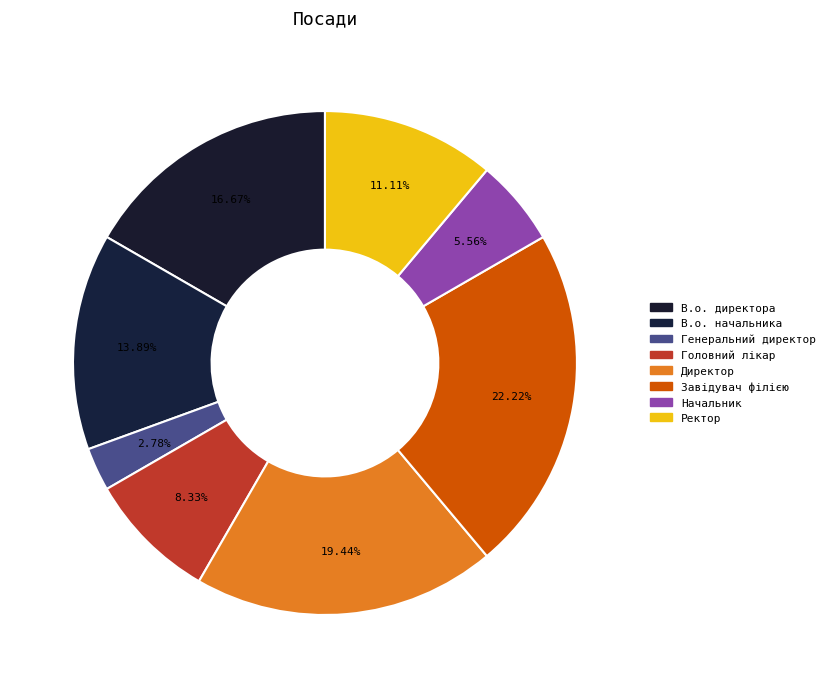

Is it true that Генеральний директор is 1% of the pie?

False